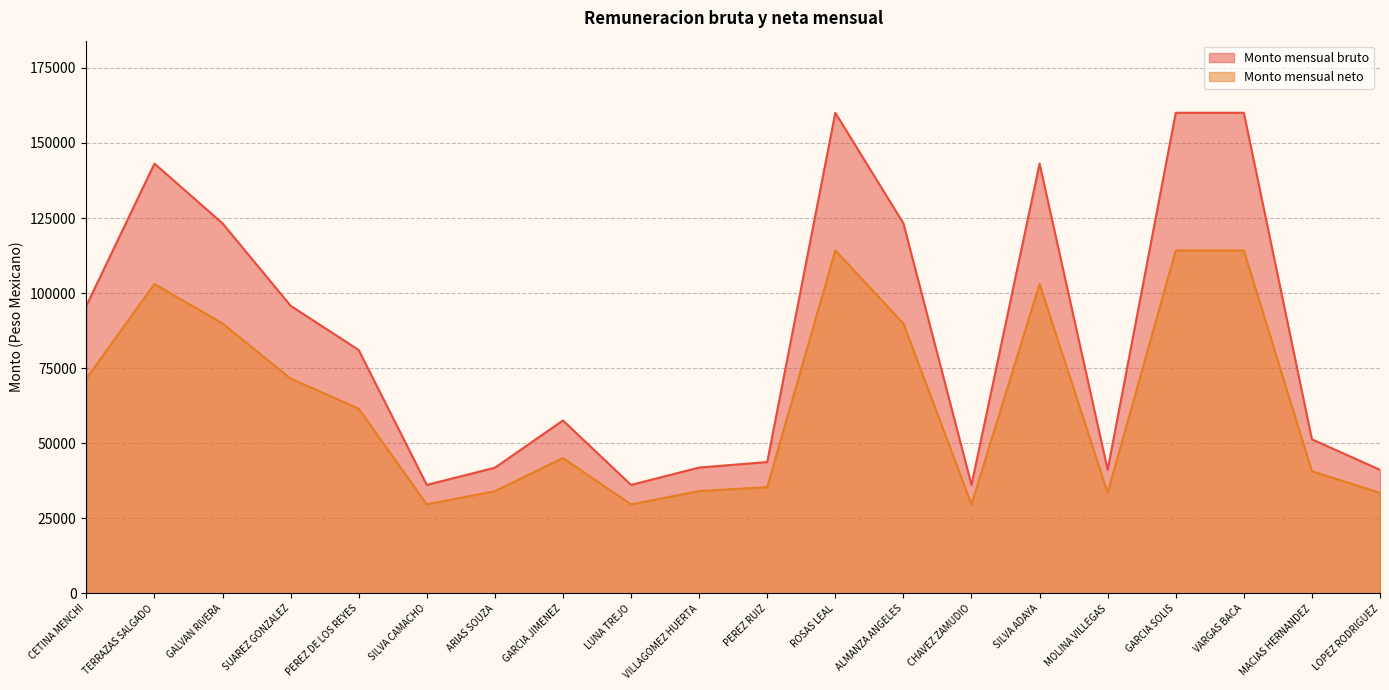

At which label does Monto mensual bruto first exceed 81059?

CETINA MENCHI